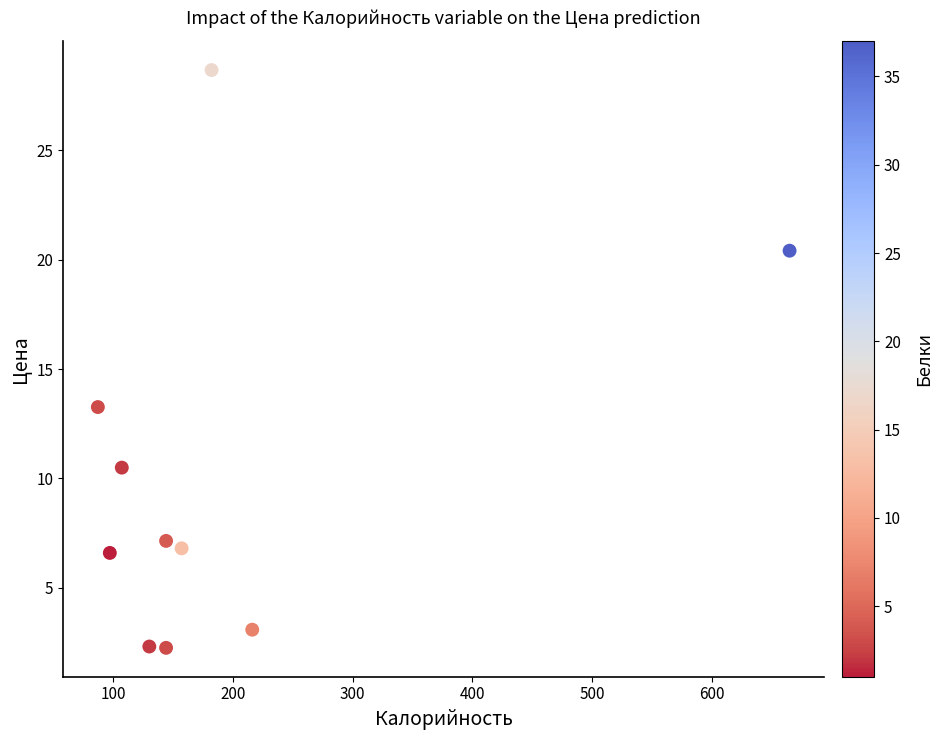

What Y value in the scatter plot is closest to 15?

13.3